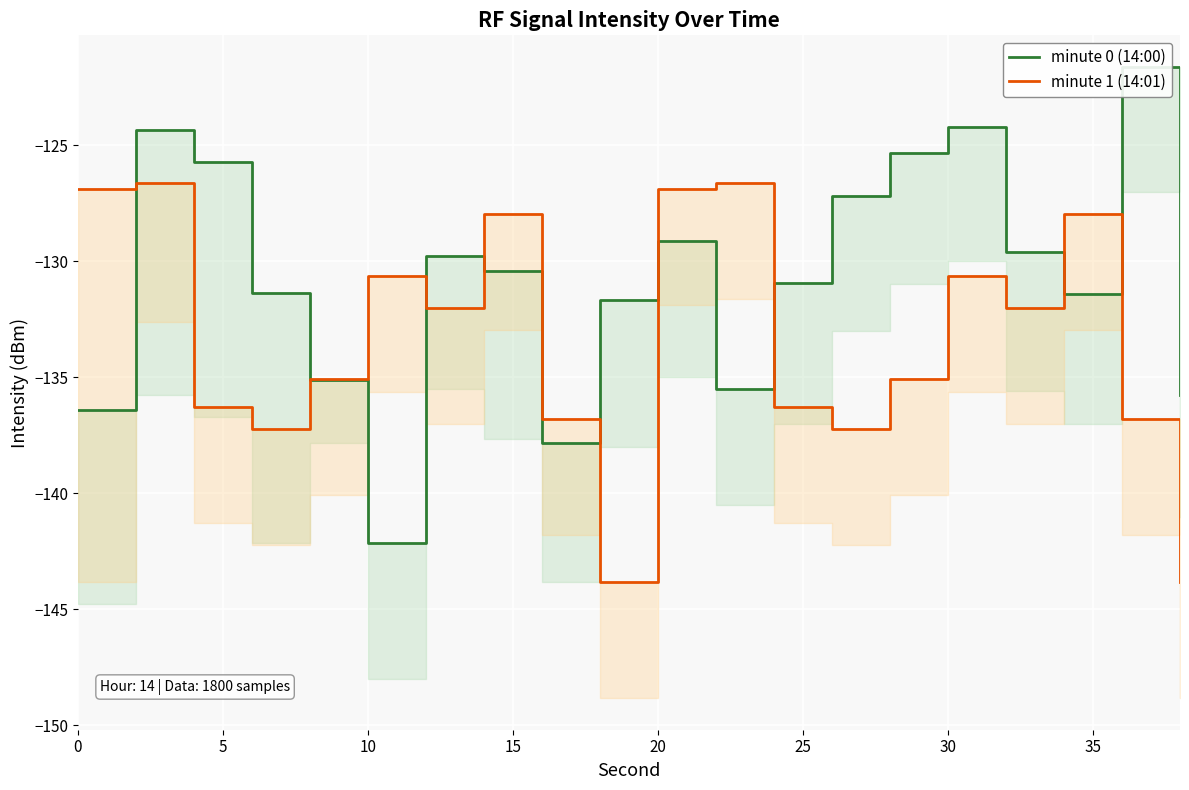

At 20, list the series in order from smallest to largest.

minute 0 (14:00), minute 1 (14:01)